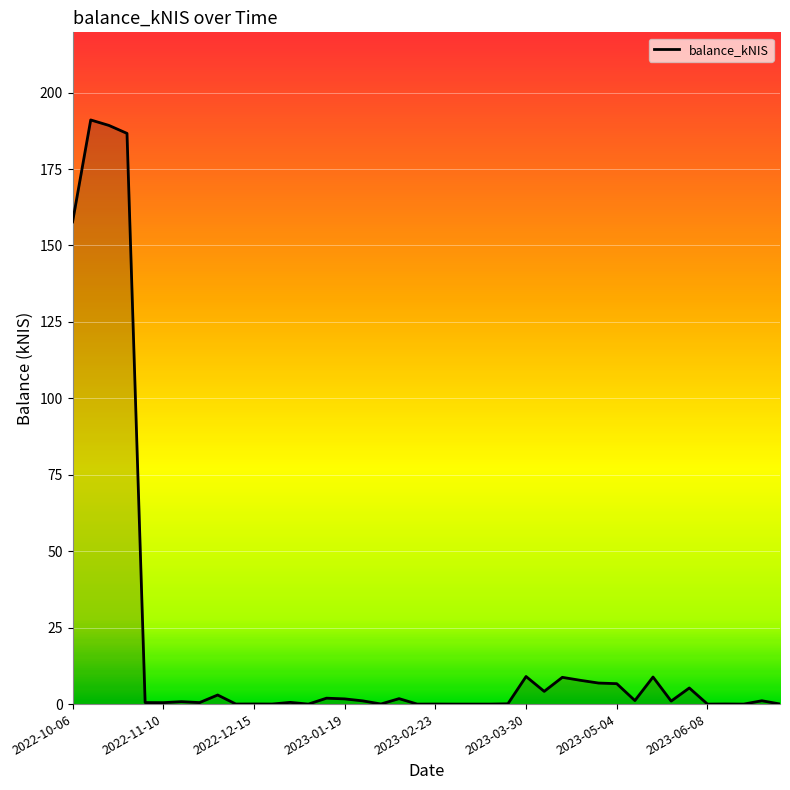

What is the maximum value shown in the chart?

191.1